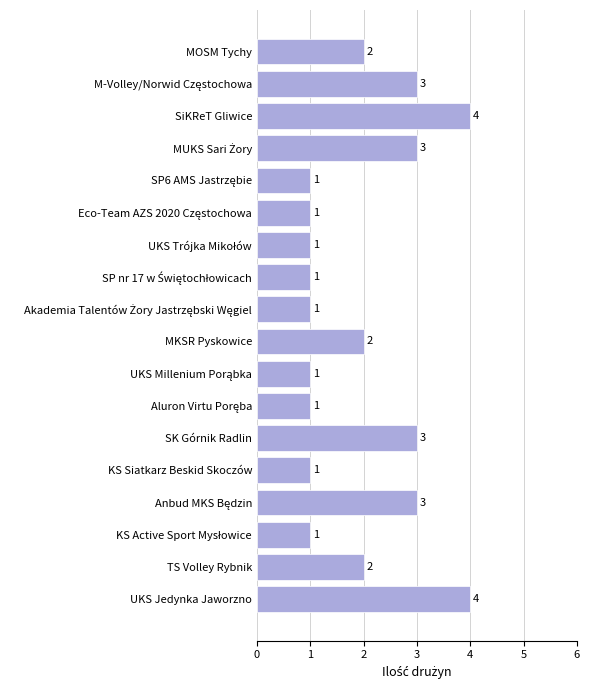

Does the chart contain stacked bars?

No